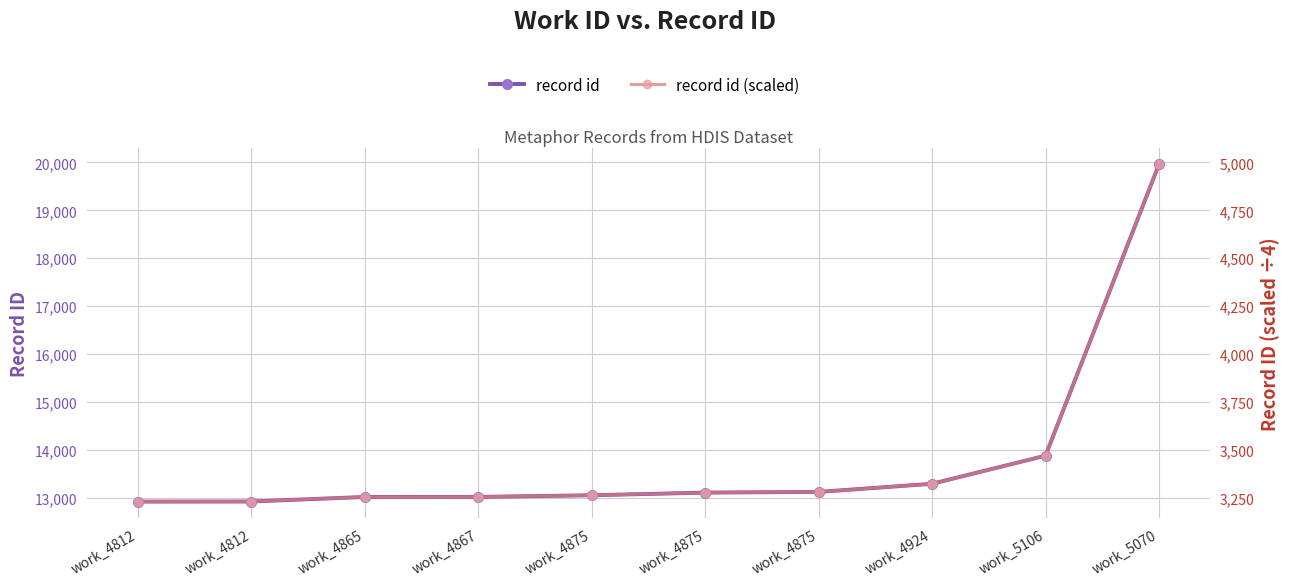

True or false: record id (scaled) has a value of 1386.8 at work_5106.

False